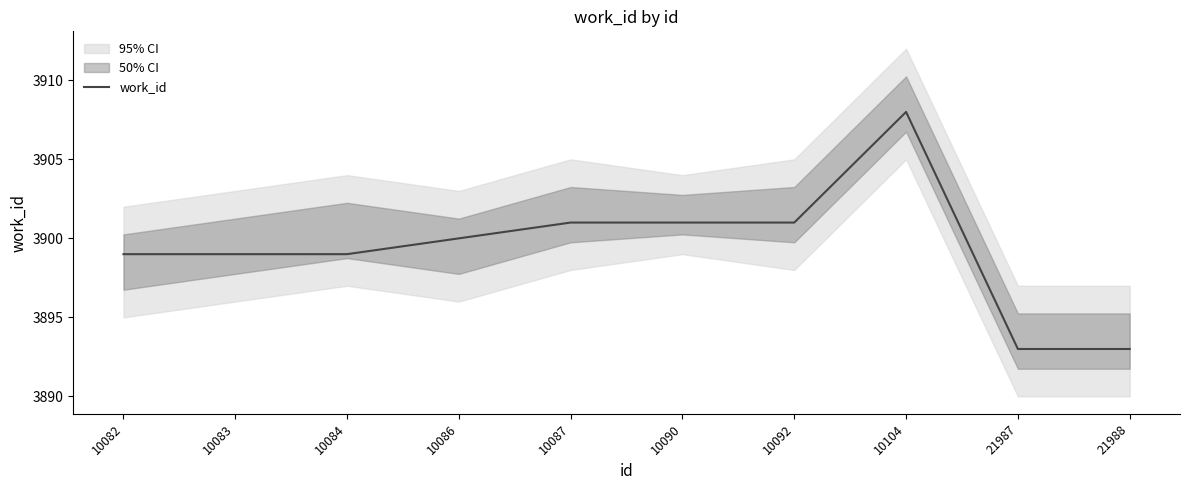

List the labels in order of value, smallest first.

21987, 21988, 10082, 10083, 10084, 10086, 10087, 10090, 10092, 10104